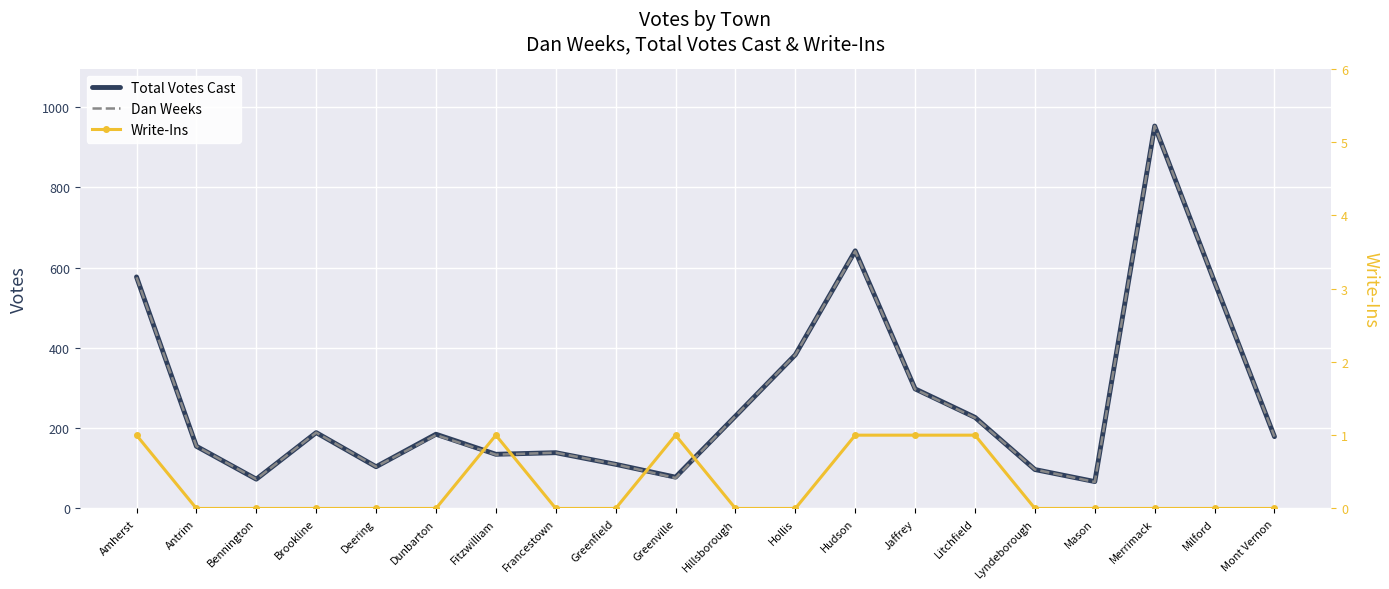

Between Hillsborough and Francestown, which is larger?

Hillsborough